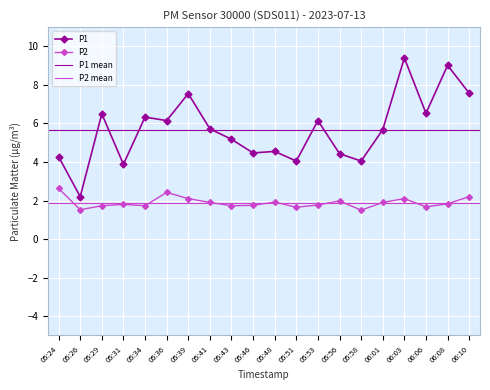

What position from the left is 05:58?

15